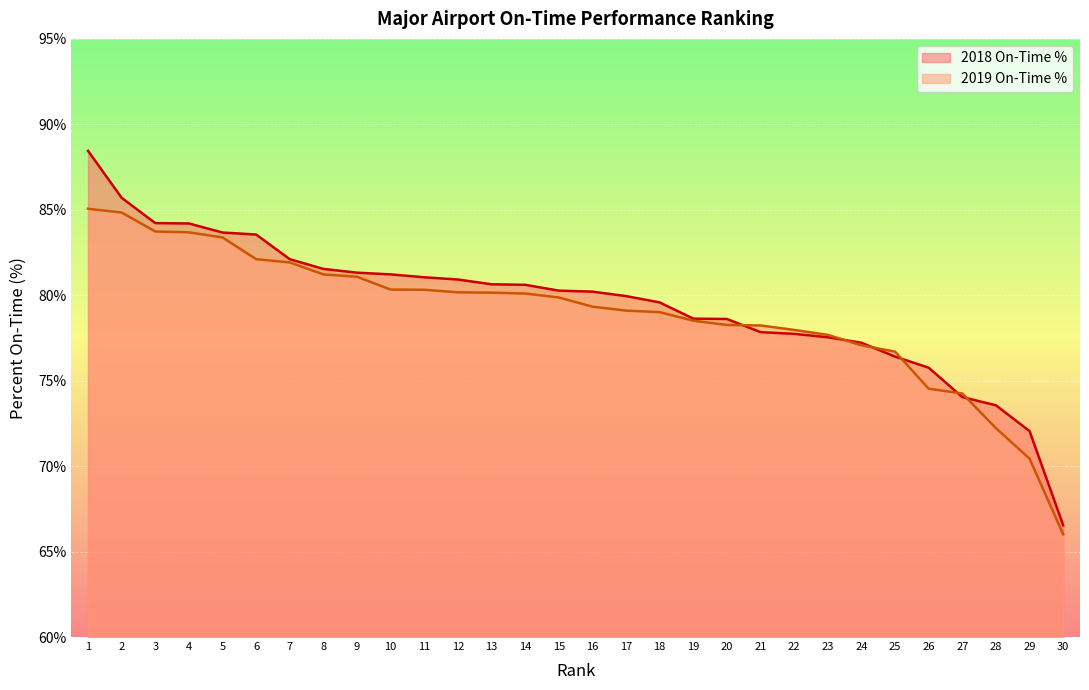

The value of 2019 On-Time % at 1 is 119.4. True or false?

False